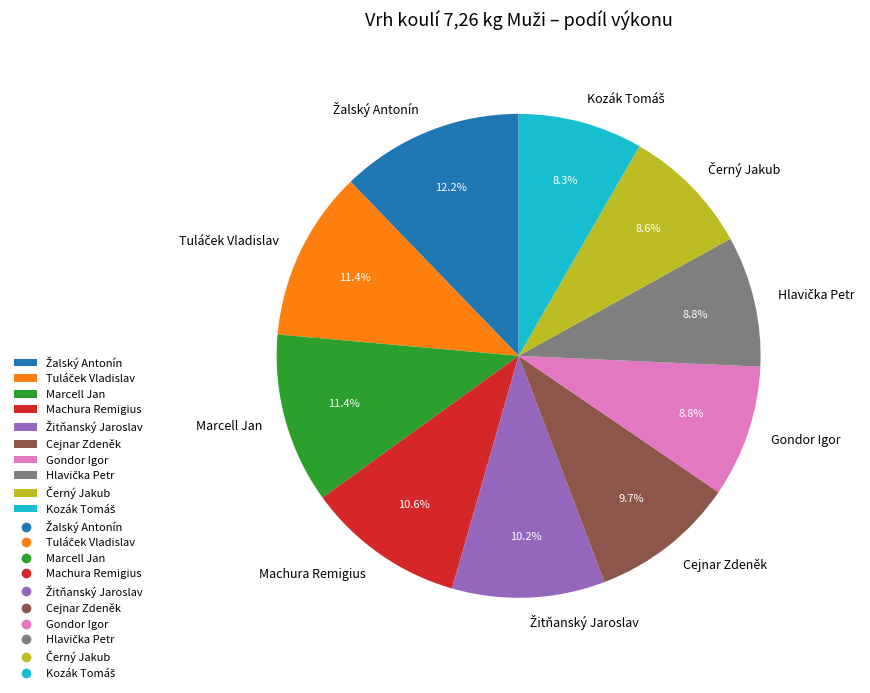

How many segments does this pie chart have?

10